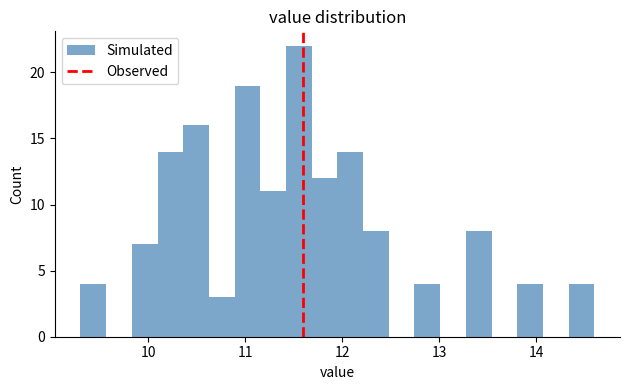

Around what value on the x-axis is the tallest bar? Give the approximate position of its centre, as read against the axis.

11.6